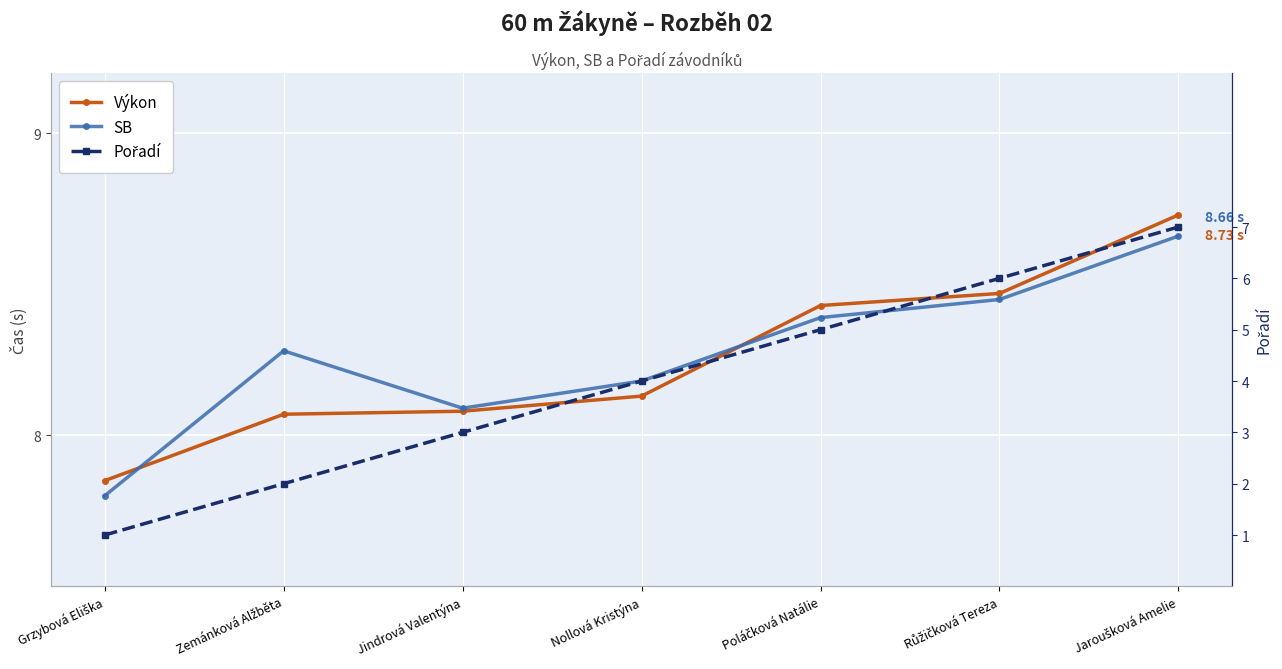

The Výkon series shows 13.8 at Nollová Kristýna. True or false?

False